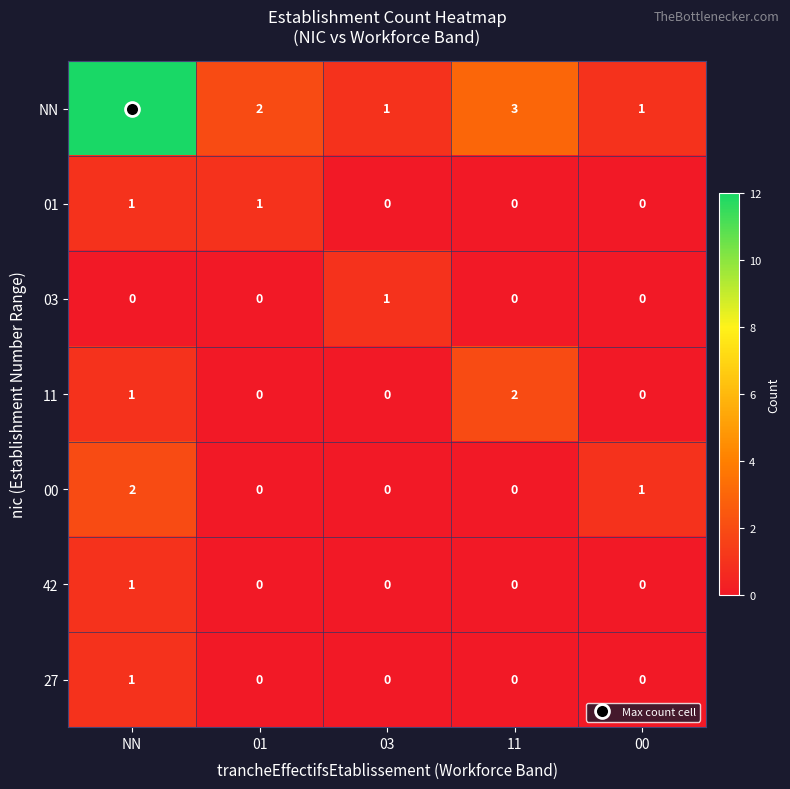

Which series has the largest range (max minus min)?

NN